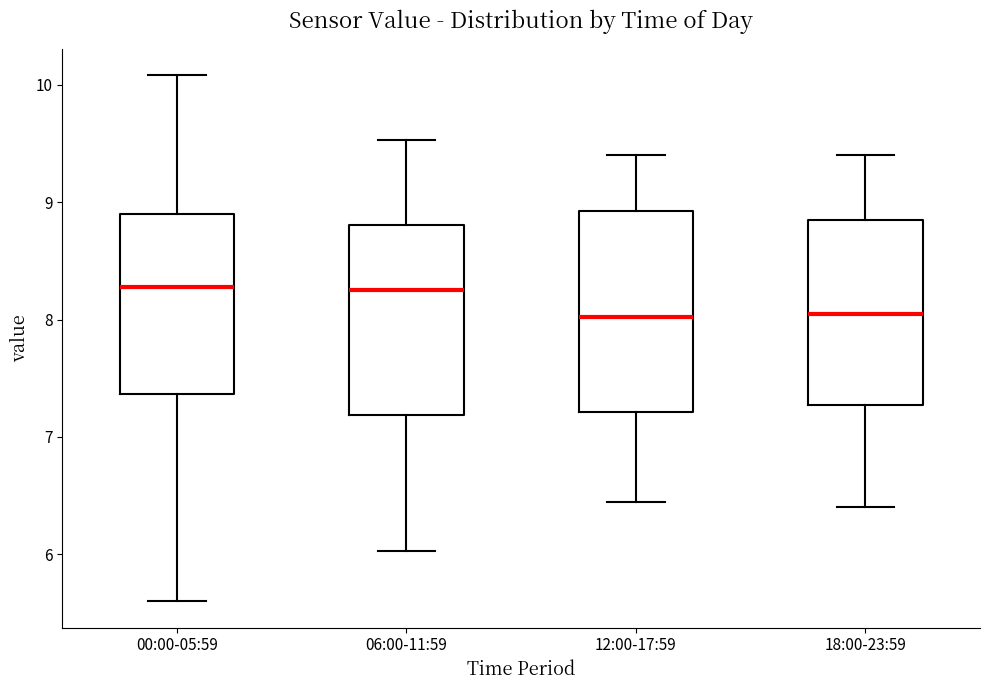

Where is the lower edge of the box for 12:00-17:59 on the y-axis? The values are not printed on the chart, so give them approximately, as read against the axis.

7.2